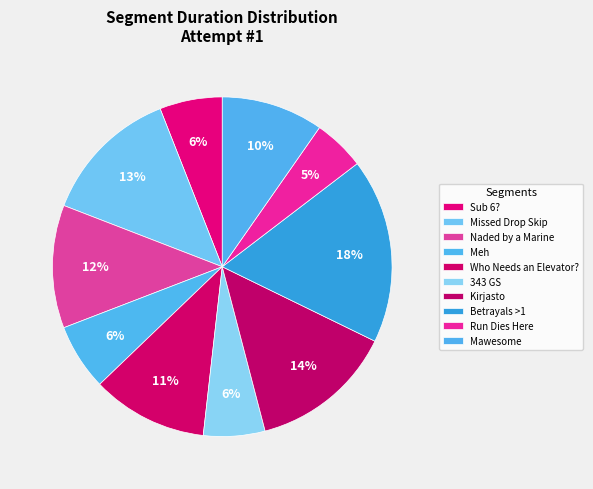

What is the total percentage of Naded by a Marine and Who Needs an Elevator??

22.8%